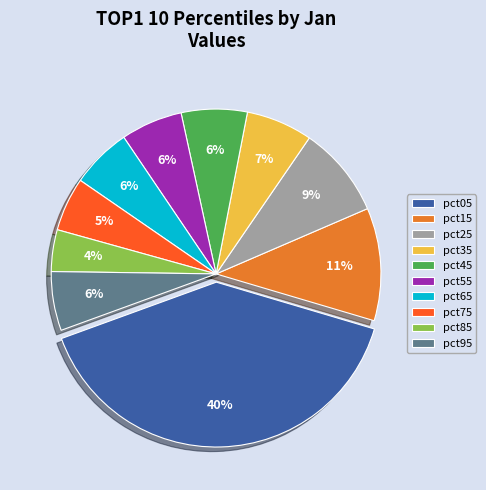

What percentage is the pct35 slice, to the nearest percent?

7%